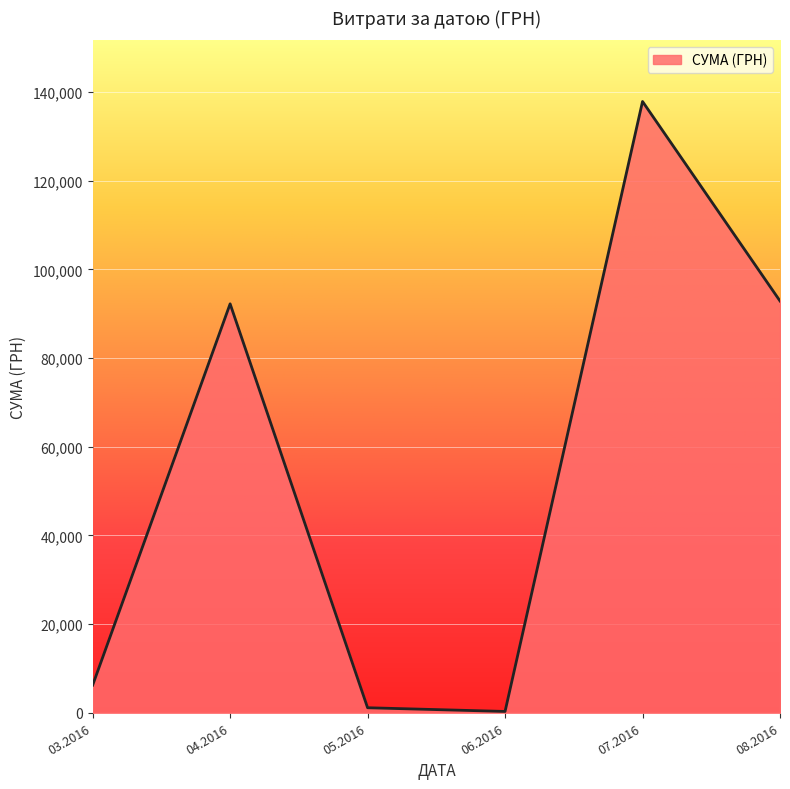

Which has a higher value, 03.2016 or 08.2016?

08.2016